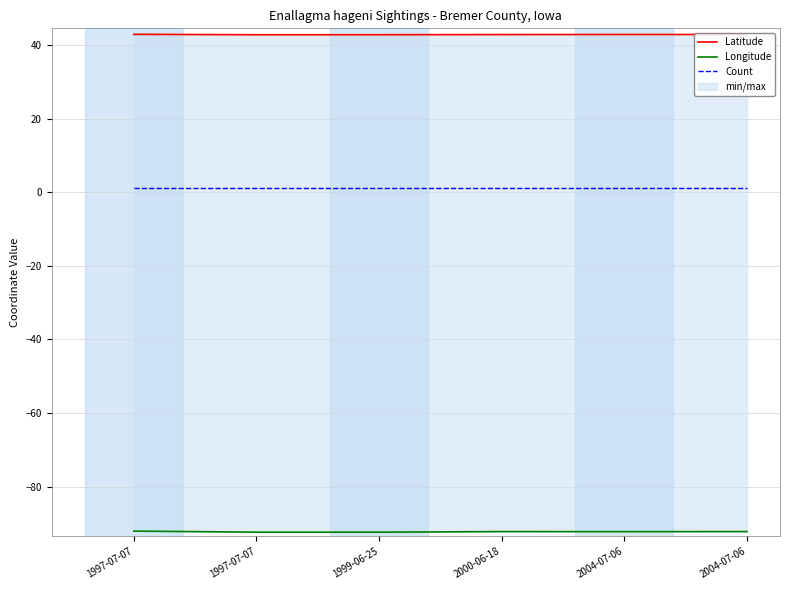

Which category has the highest value across all series?

1997-07-07